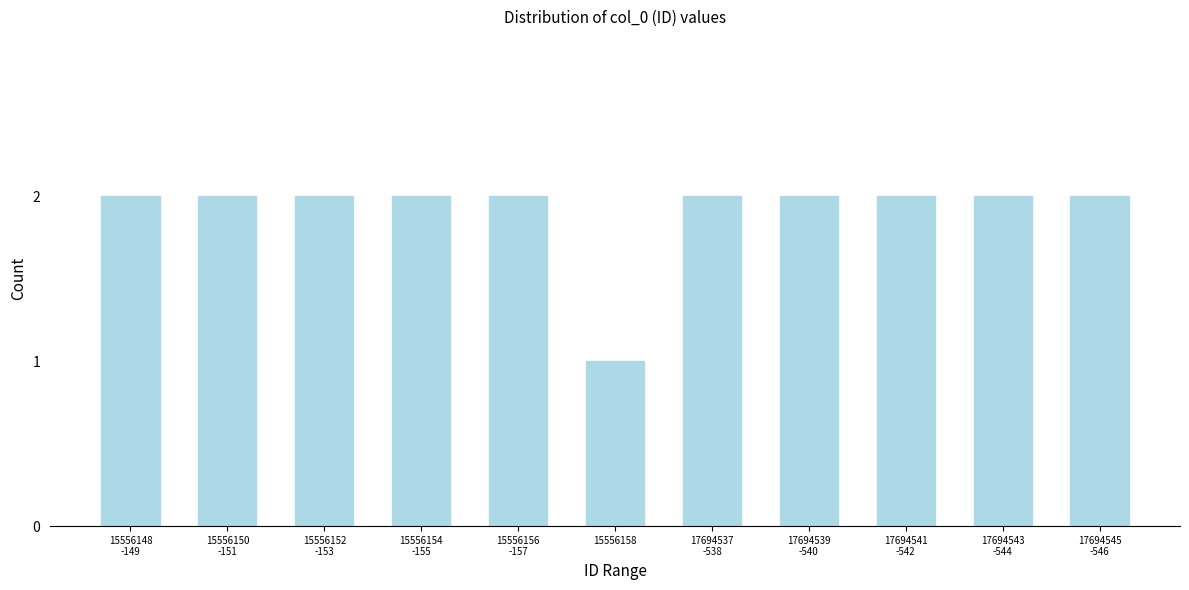

Reading right to left, extract all data points from this chart.

2	2	2	2	2	1	2	2	2	2	2